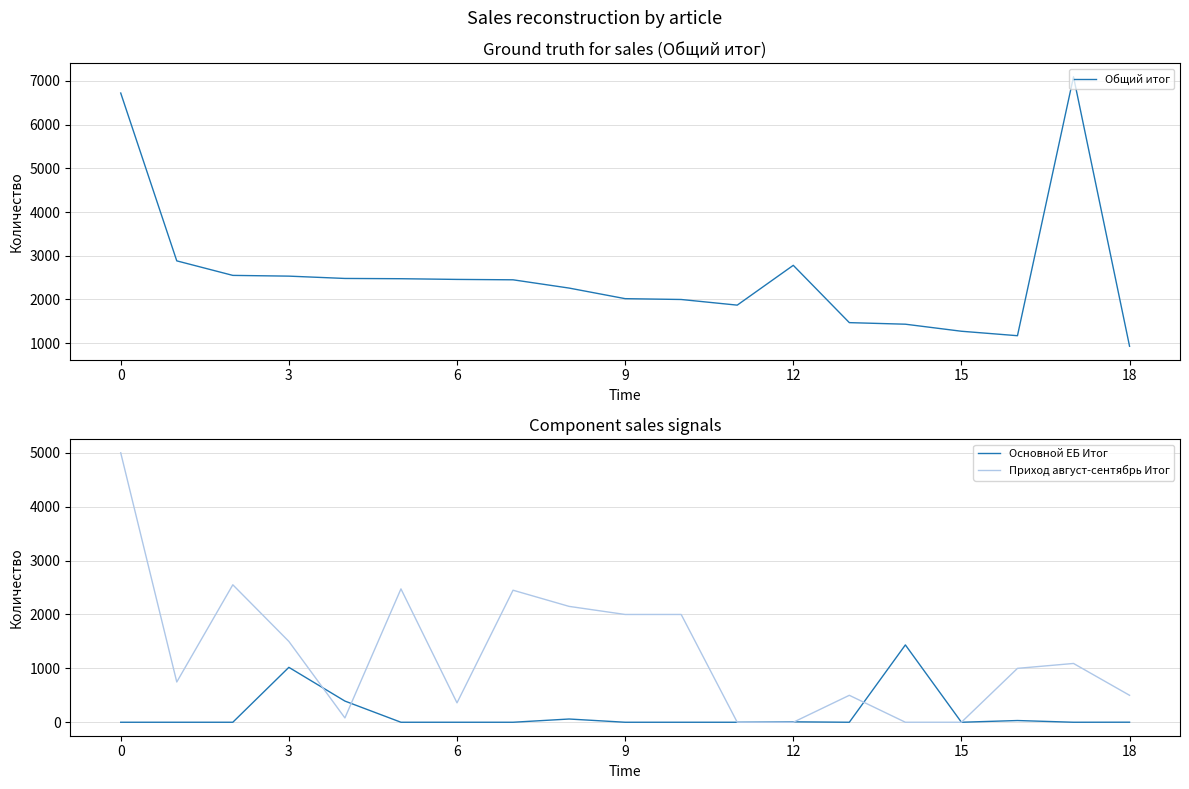

Which series changed the most between 8 and 18?

Приход август-сентябрь Итог